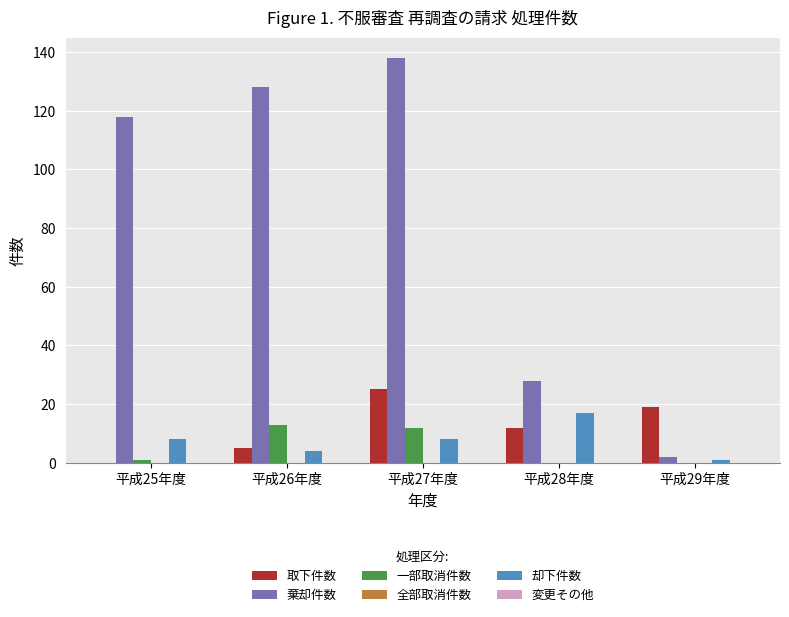

Is it true that 却下件数 equals 30 at 平成28年度?

False